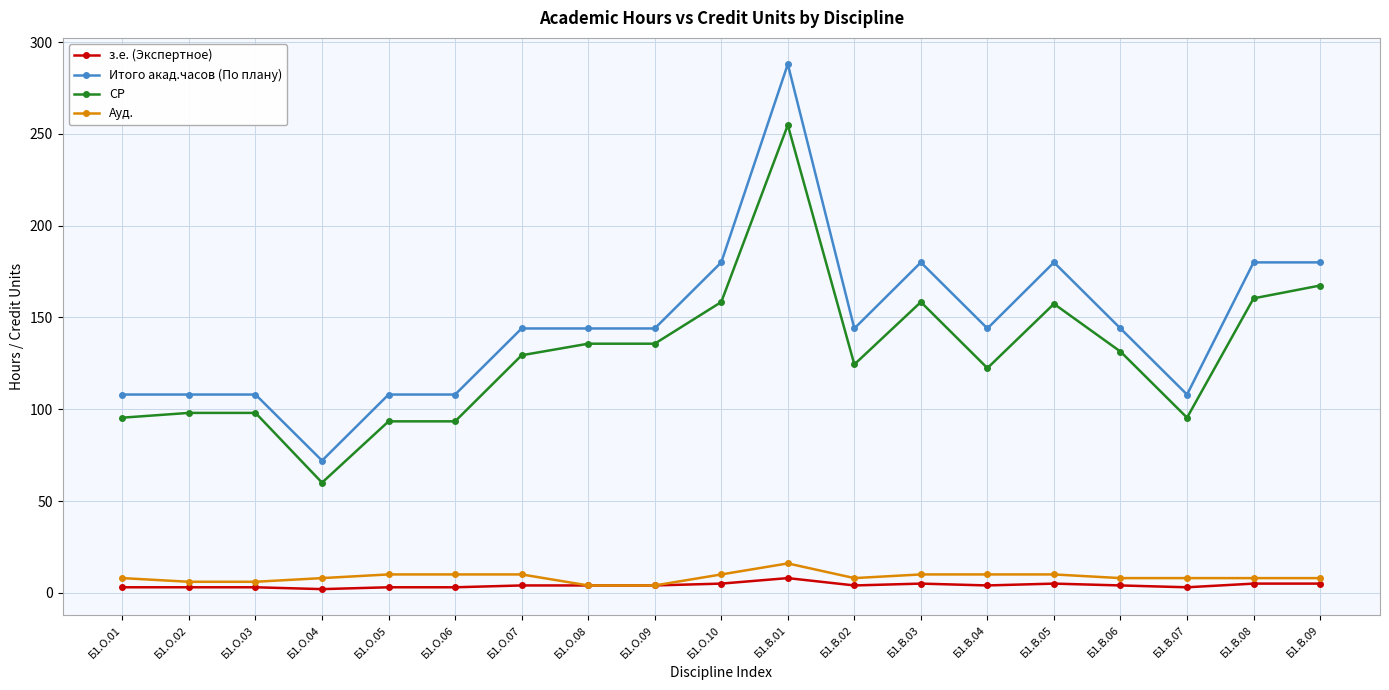

How many lines are shown in the chart?

4